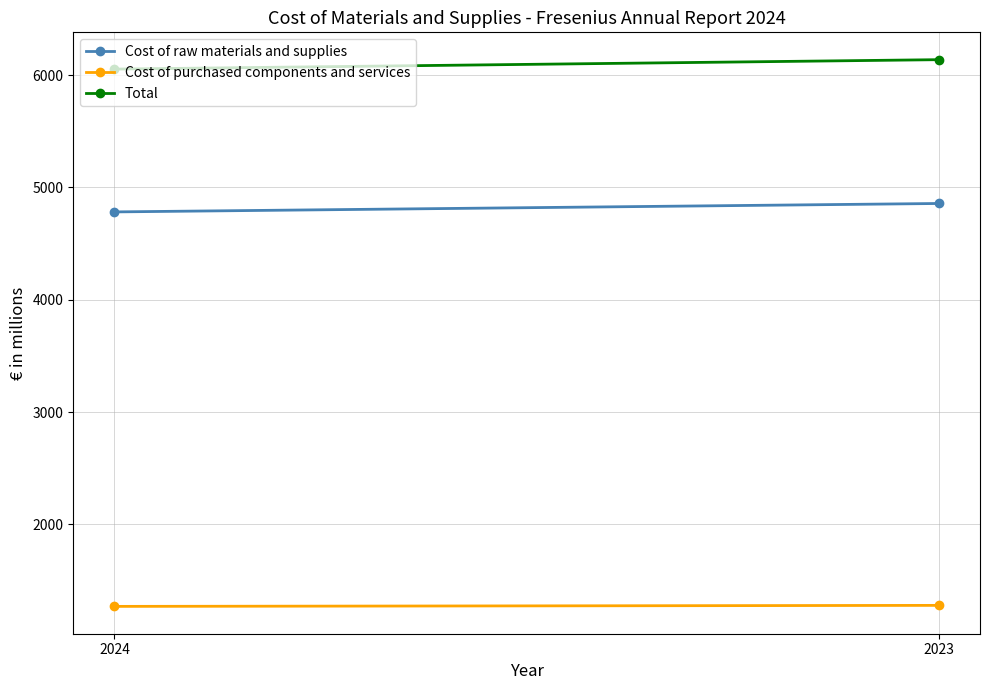

Reading left to right, transcribe all the data shown in this chart.

Cost of raw materials and supplies: 2024=4782	2023=4857
Cost of purchased components and services: 2024=1271	2023=1280
Total: 2024=6053	2023=6137